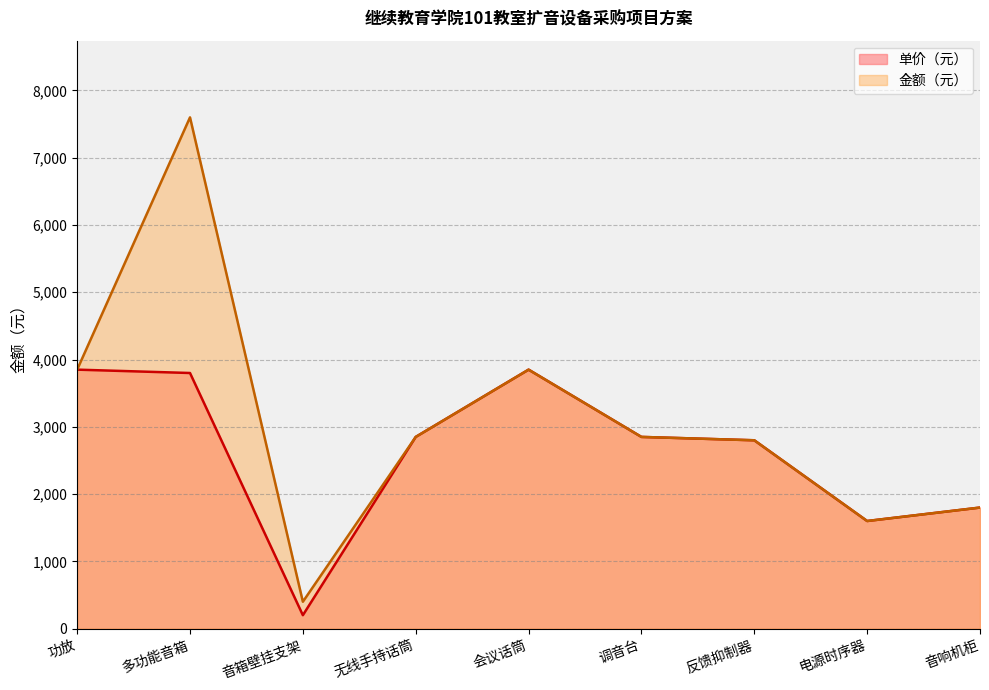

Between 音响机柜 and 多功能音箱, which is larger?

多功能音箱